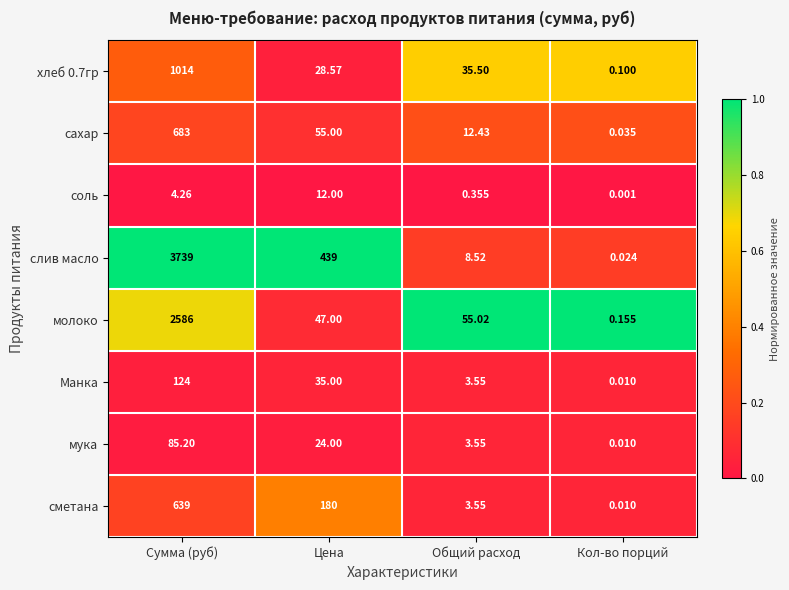

What is the greatest value displayed?

3739.0